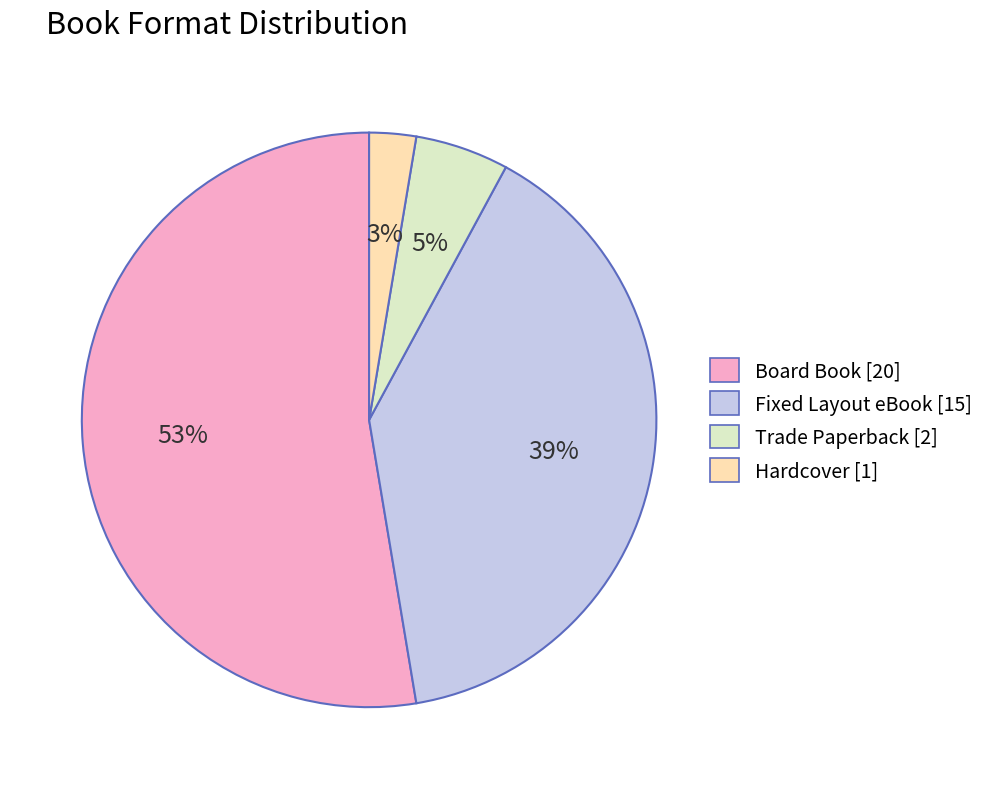

Does Fixed Layout eBook represent more than half of the total?

No